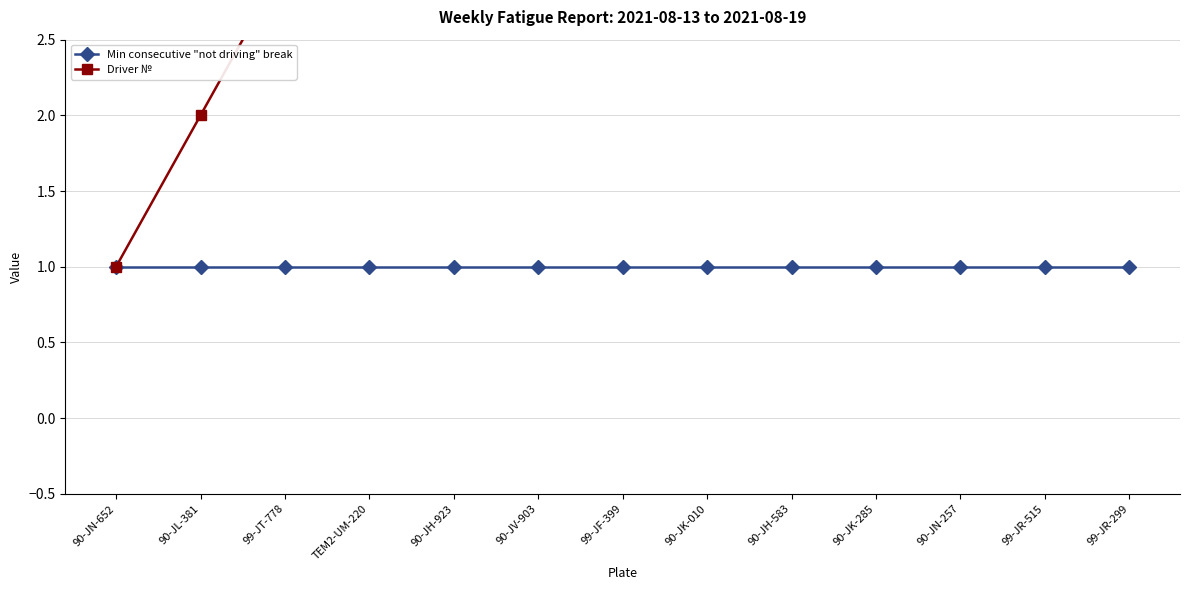

Does the chart have visible grid lines?

Yes